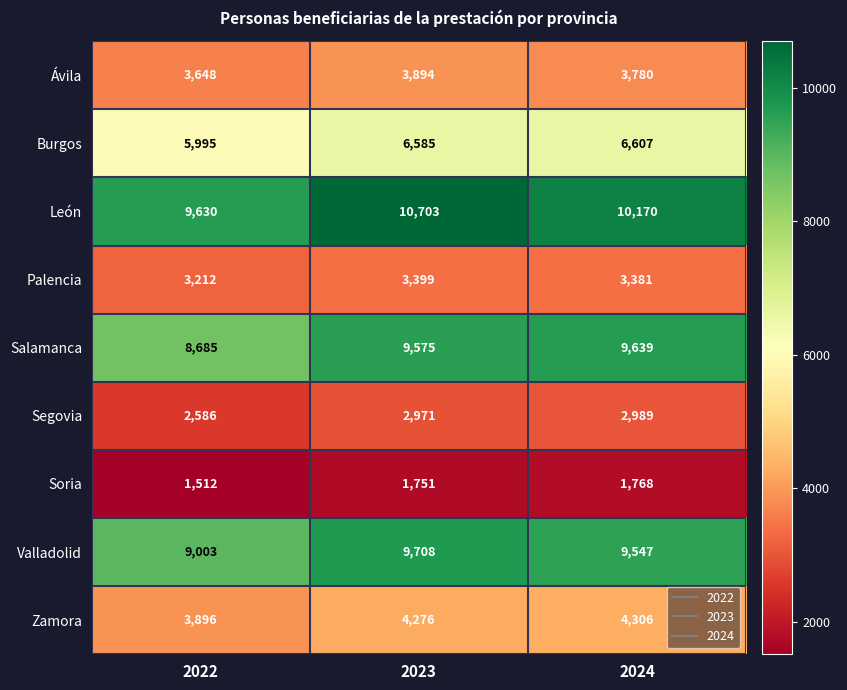

What is the difference between the Burgos values at 2024 and 2023?

22